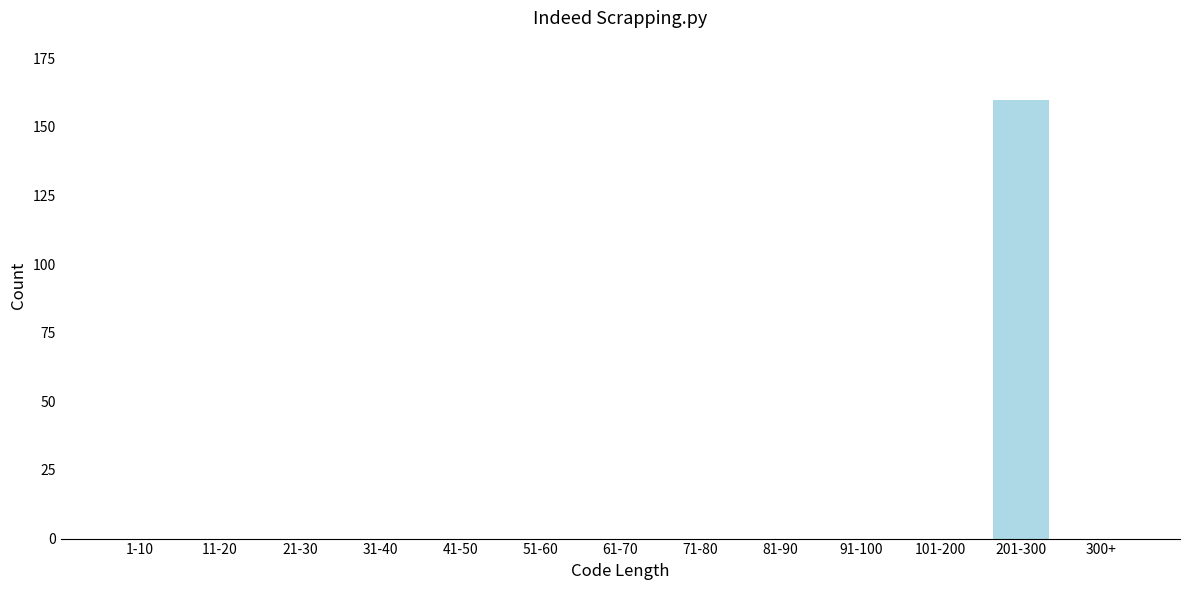

Reading left to right, transcribe all the data shown in this chart.

1-10=0	11-20=0	21-30=0	31-40=0	41-50=0	51-60=0	61-70=0	71-80=0	81-90=0	91-100=0	101-200=0	201-300=160	300+=0